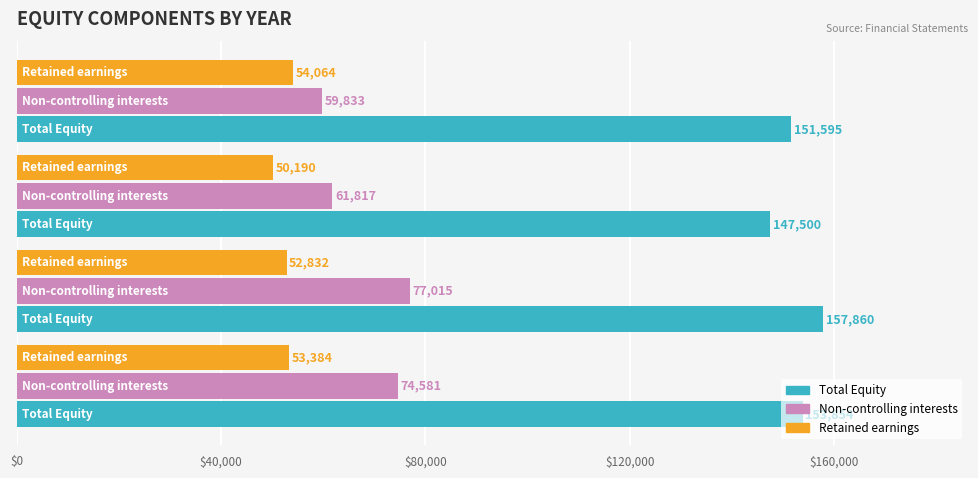

What is the difference between the maximum and minimum values in the Non-controlling interests series?

17182